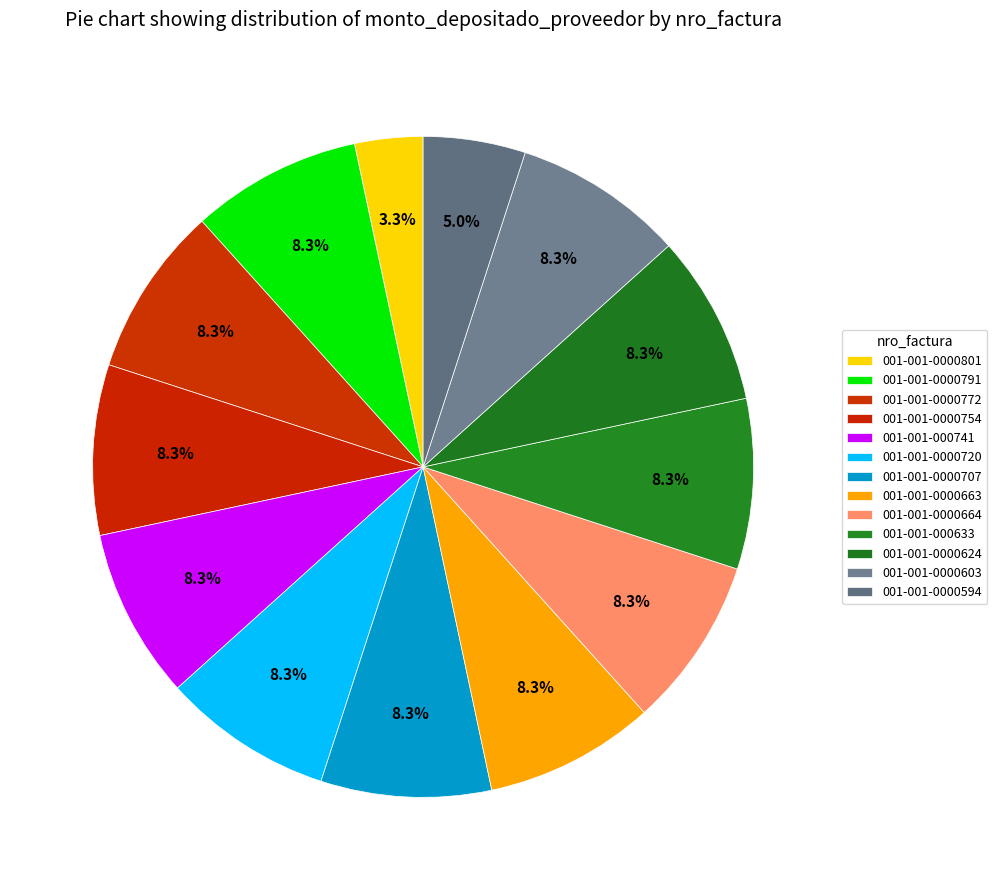

To the nearest percent, what percentage of the pie is 001-001-0000801?

3%